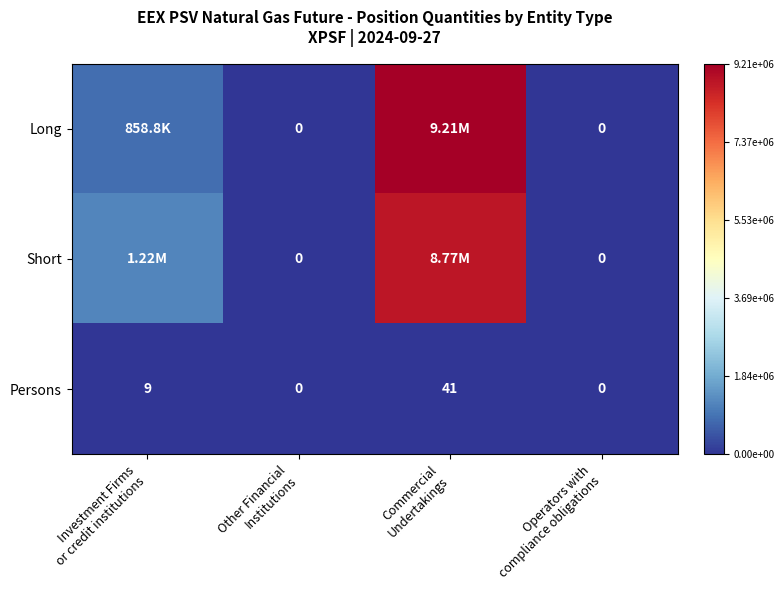

The Long series shows 0.0 at Other Financial Institutions. True or false?

True